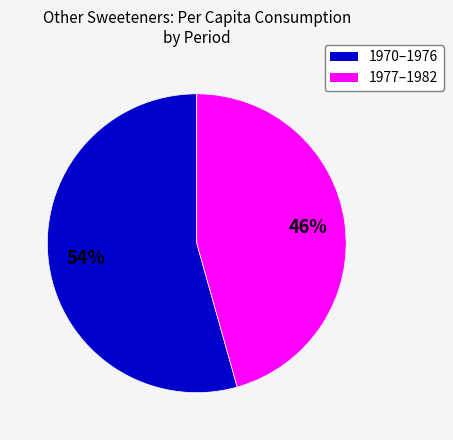

To the nearest percent, what is the average slice percentage?

50%